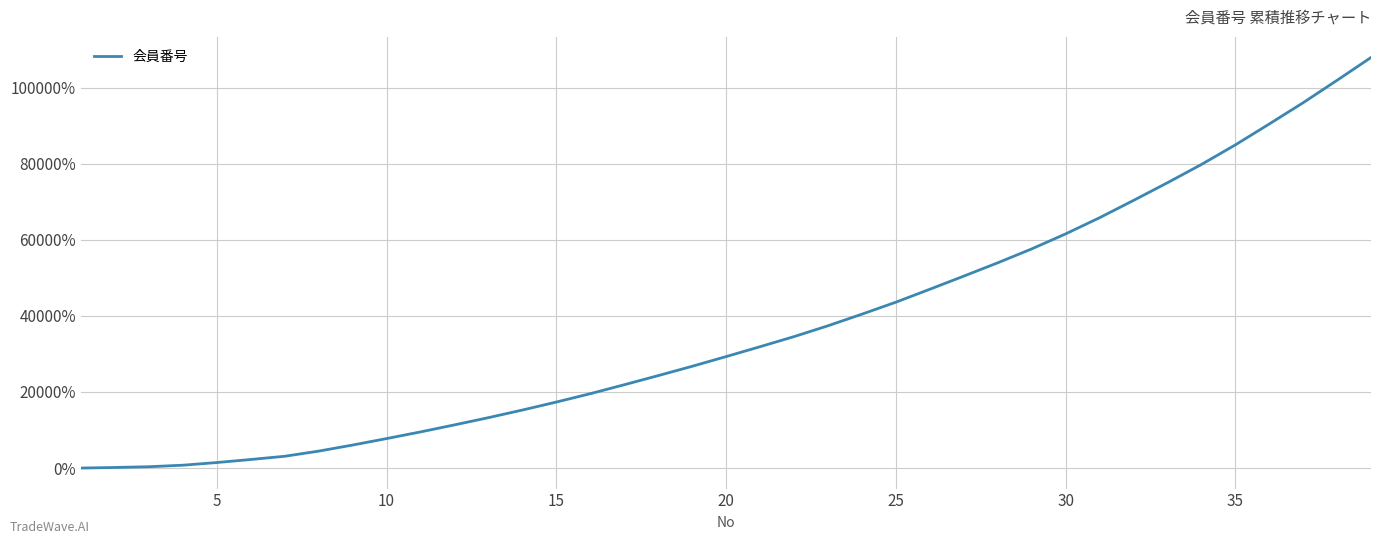

Does the chart have visible grid lines?

Yes